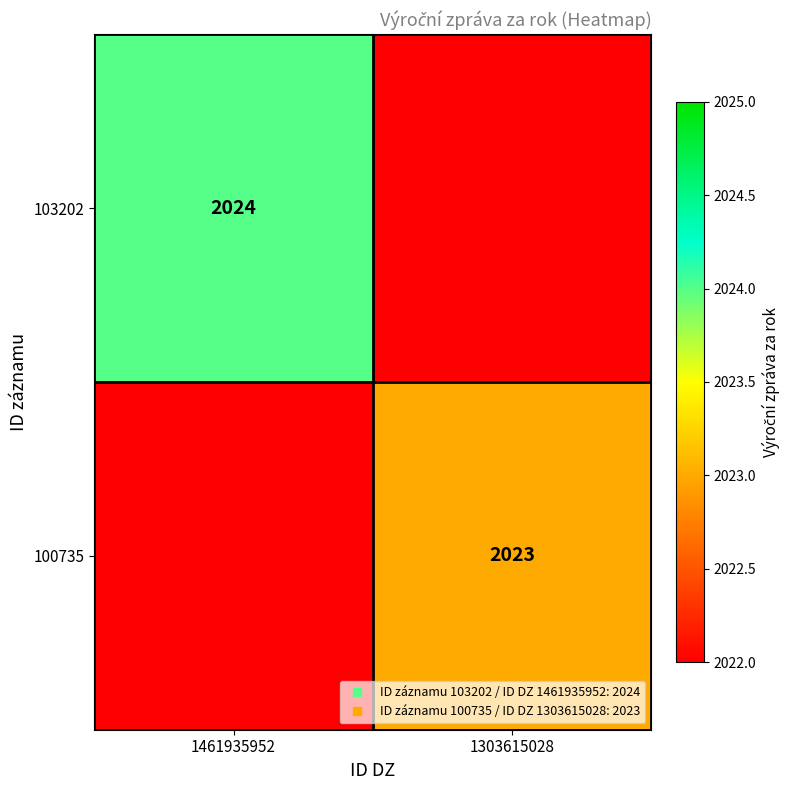

List the labels in order of 103202 value, largest first.

1461935952, 1303615028